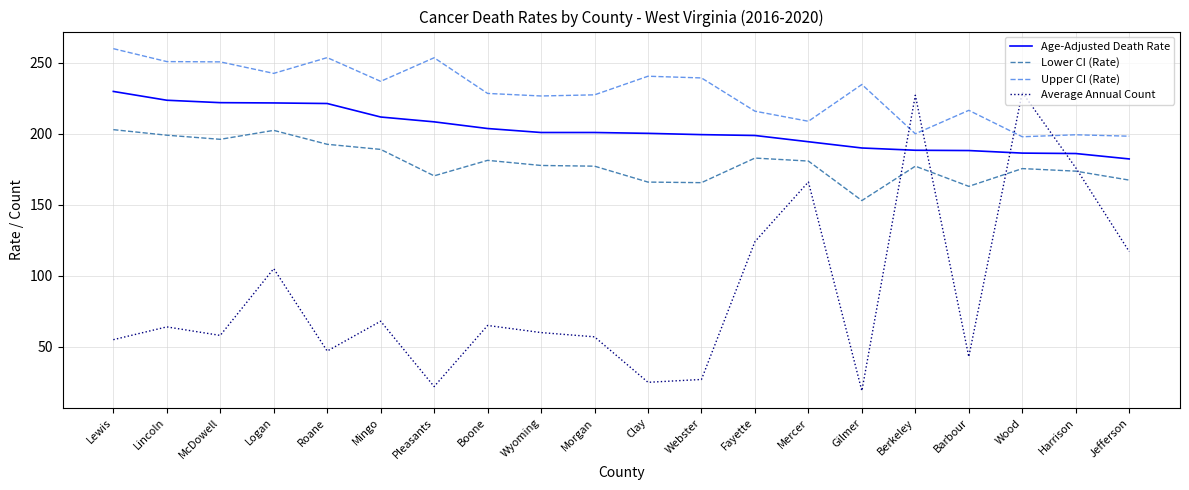

Is it true that Upper CI (Rate) equals 108.1 at Lincoln?

False